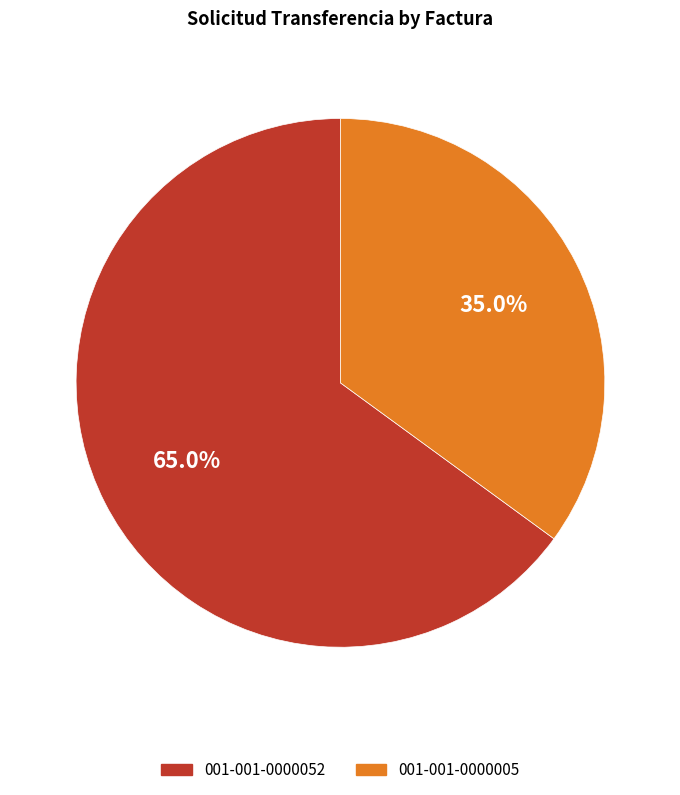

Which has a higher value, 001-001-0000052 or 001-001-0000005?

001-001-0000052